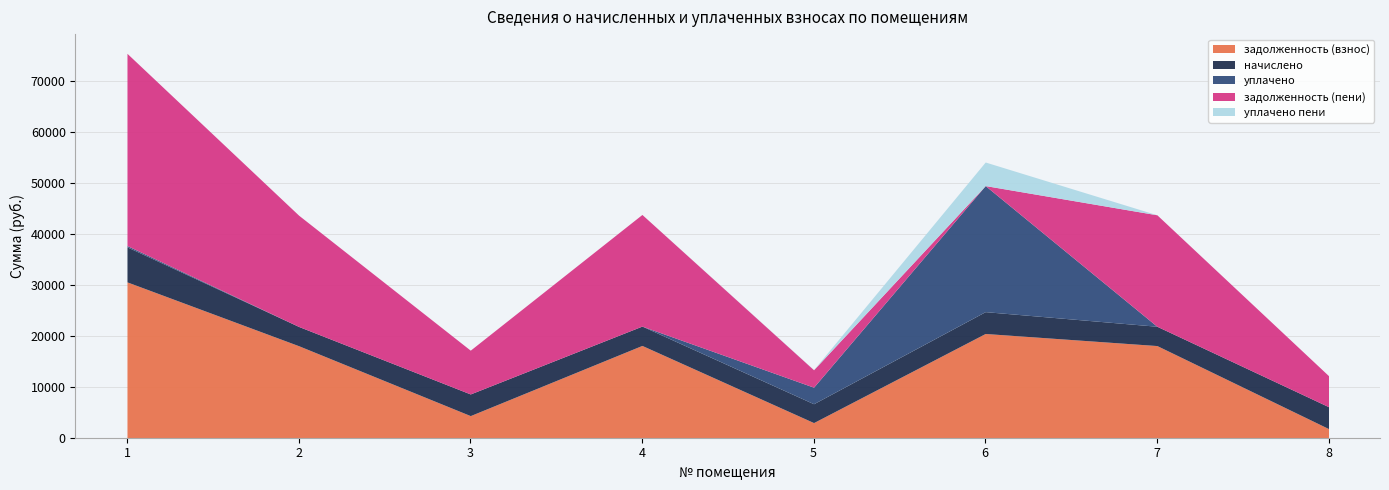

At 8, list the series in order from largest to smallest.

задолженность (пени), начислено, задолженность (взнос), уплачено, уплачено пени